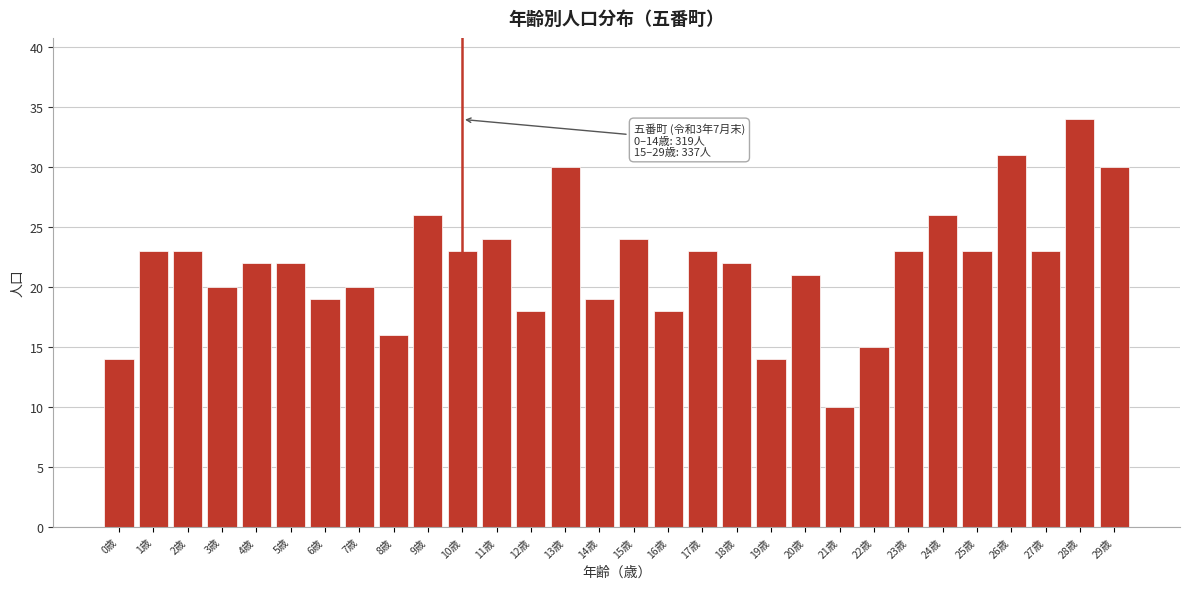

Reading right to left, what are all the values shown in this chart?

30	34	23	31	23	26	23	15	10	21	14	22	23	18	24	19	30	18	24	23	26	16	20	19	22	22	20	23	23	14